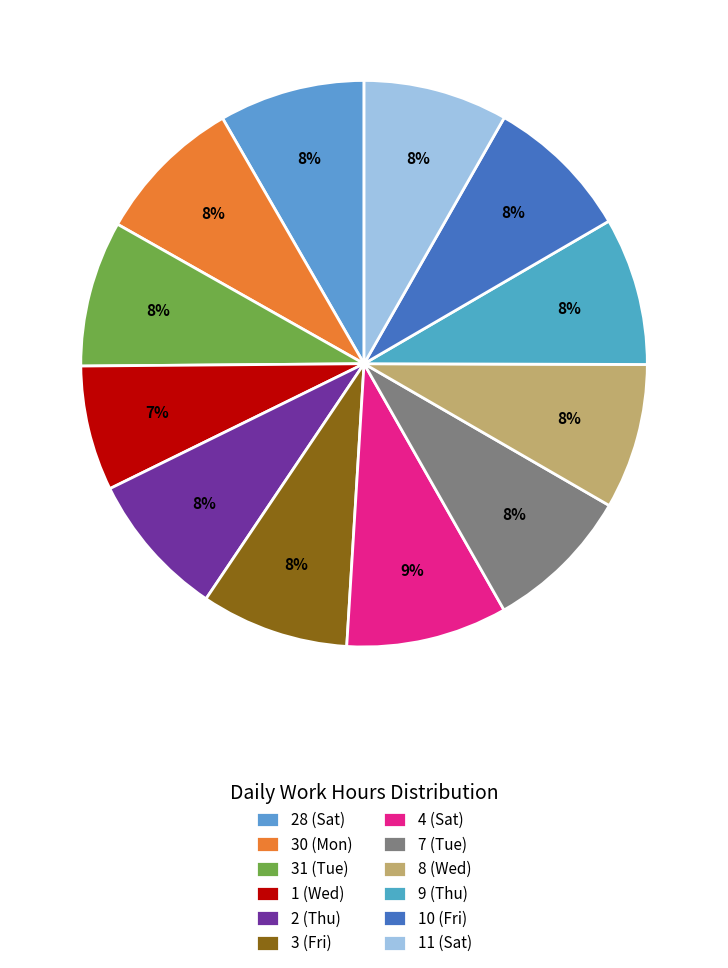

How many slices are in this pie chart?

12